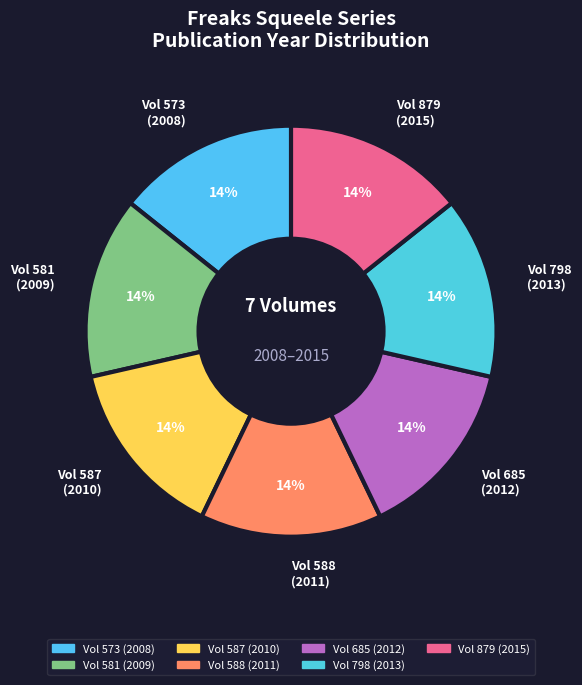

What percentage is the Vol 879 (2015) slice, to the nearest percent?

14%